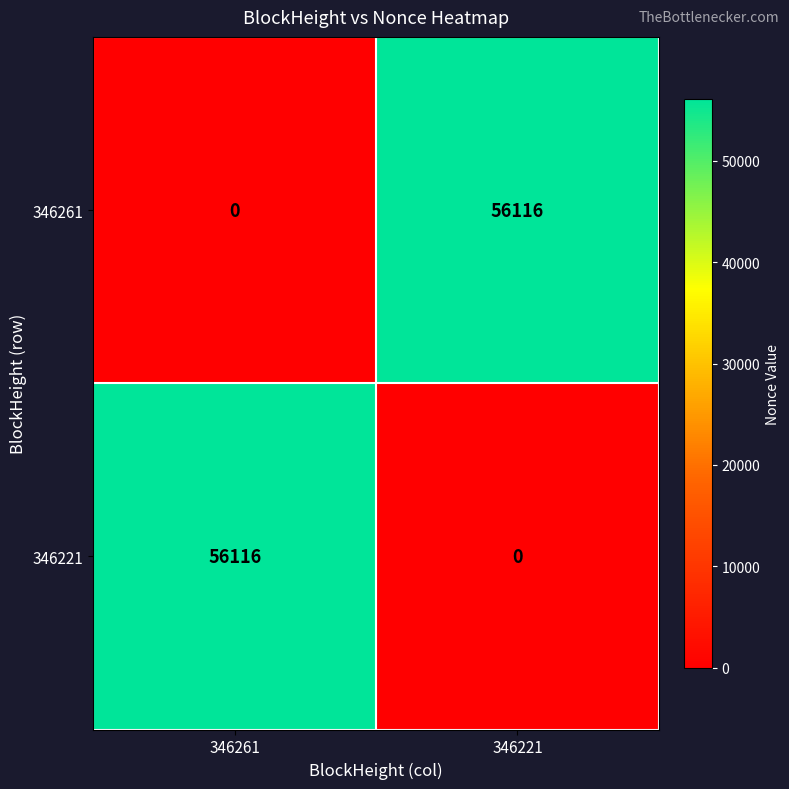

Reading left to right, transcribe all the data shown in this chart.

346261: 0	56116
346221: 56116	0